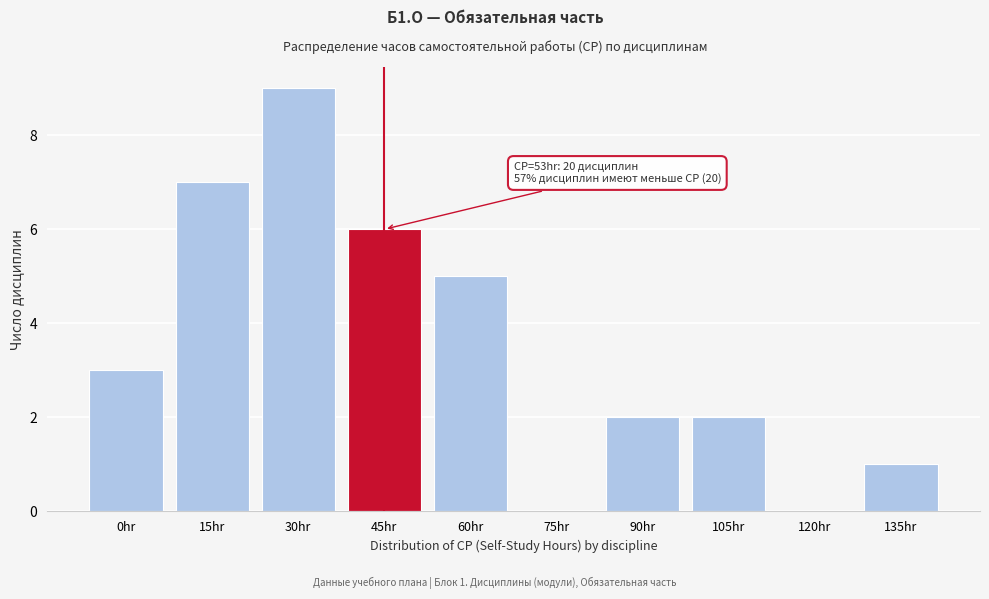

Reading left to right, what are all the values shown in this chart?

0hr=3	15hr=7	30hr=9	45hr=6	60hr=5	75hr=0	90hr=2	105hr=2	120hr=0	135hr=1